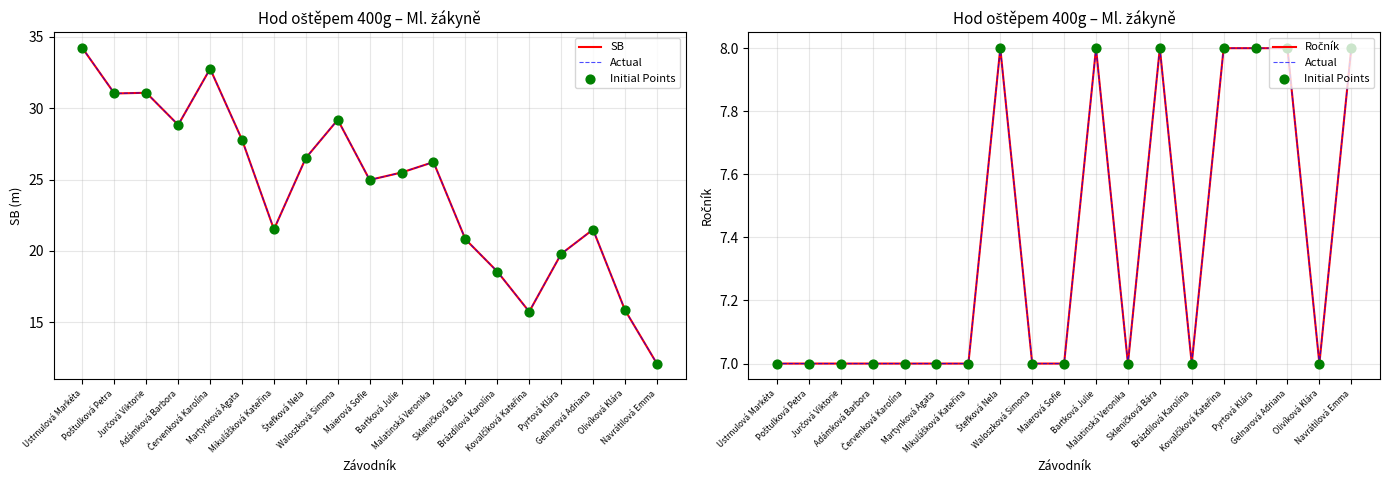

What are all the series names shown in the legend?

SB, Actual, Initial Points, Ročník